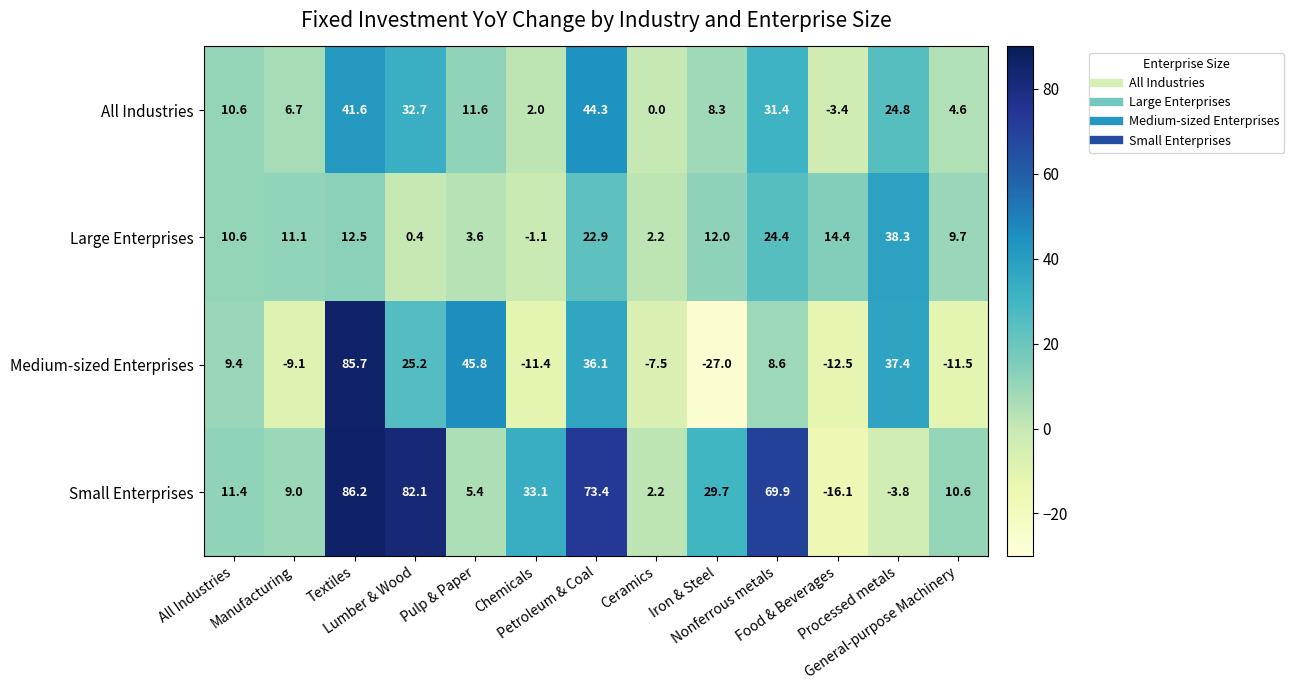

What is the difference between the highest and lowest values at Nonferrous metals?

61.3